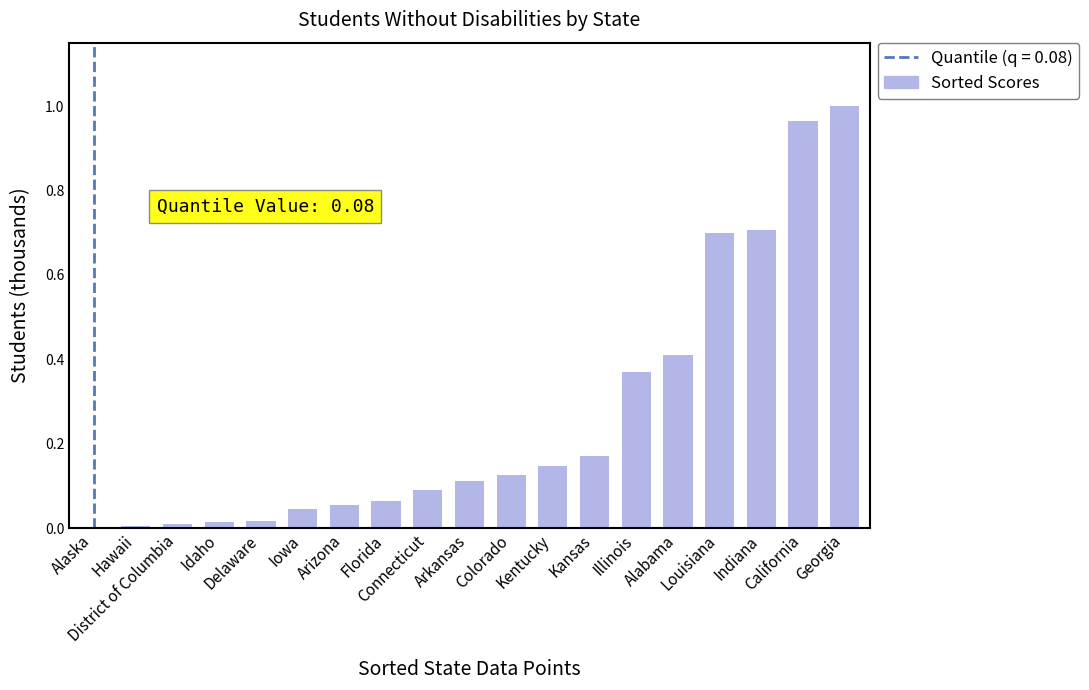

What is the sum of all values?

5.0